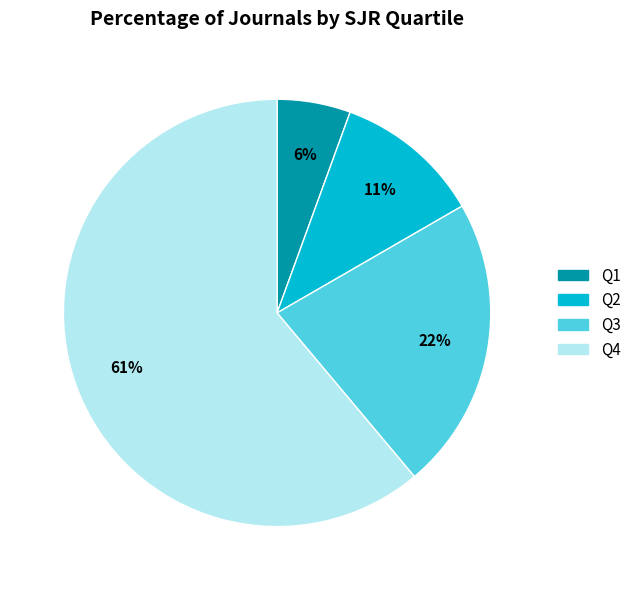

Which category has the biggest portion of the pie?

Q4